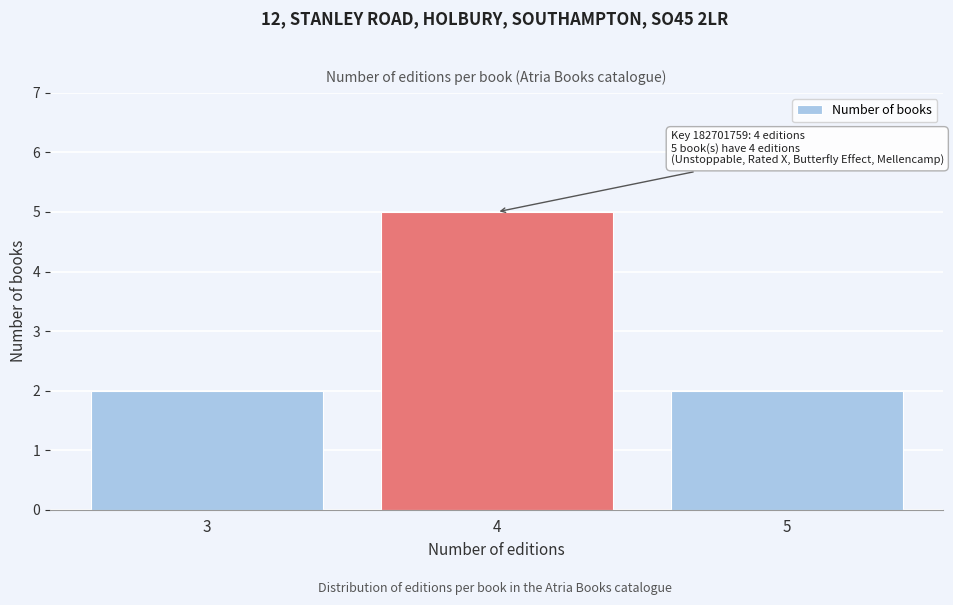

Reading left to right, list all the values displayed in this chart.

2	5	2